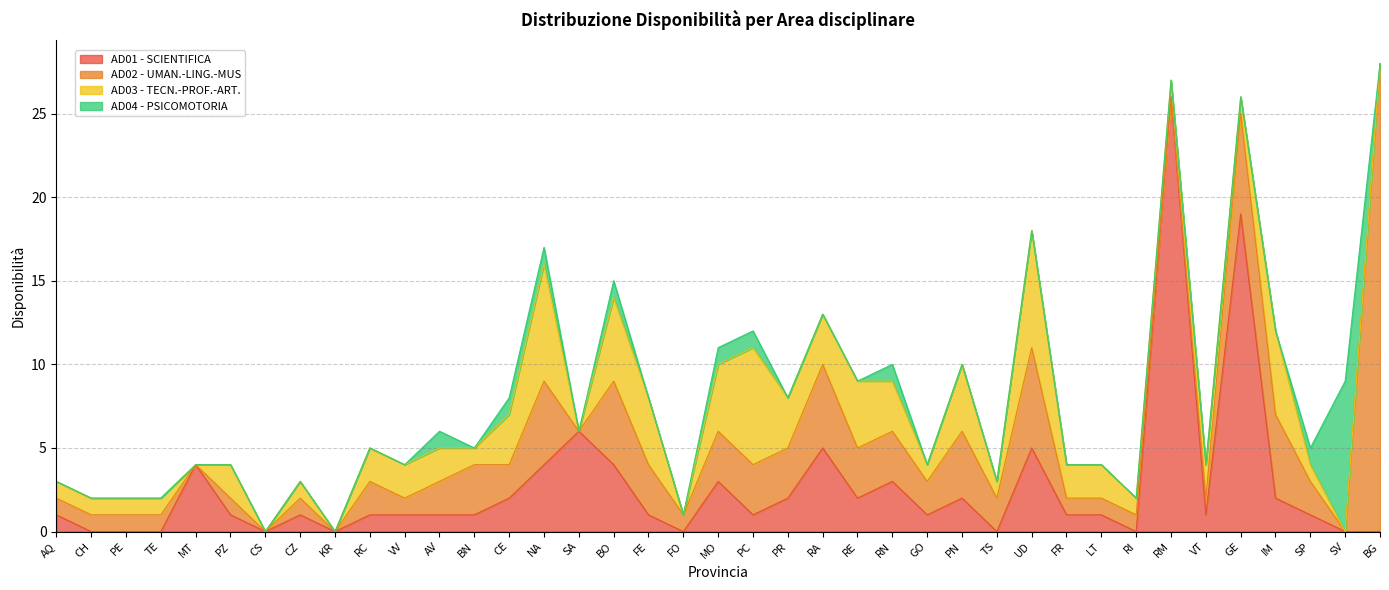

List the labels in order of AD01 - SCIENTIFICA value, largest first.

RM, GE, SA, RA, UD, MT, NA, BO, MO, RN, CE, PR, RE, PN, IM, AQ, PZ, CZ, RC, VV, AV, BN, FE, PC, GO, FR, LT, VT, SP, CH, PE, TE, CS, KR, FO, TS, RI, SV, BG